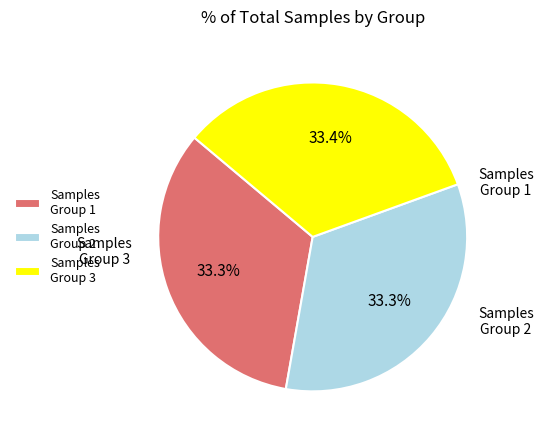

Does Samples Group 3 represent more than half of the total?

No